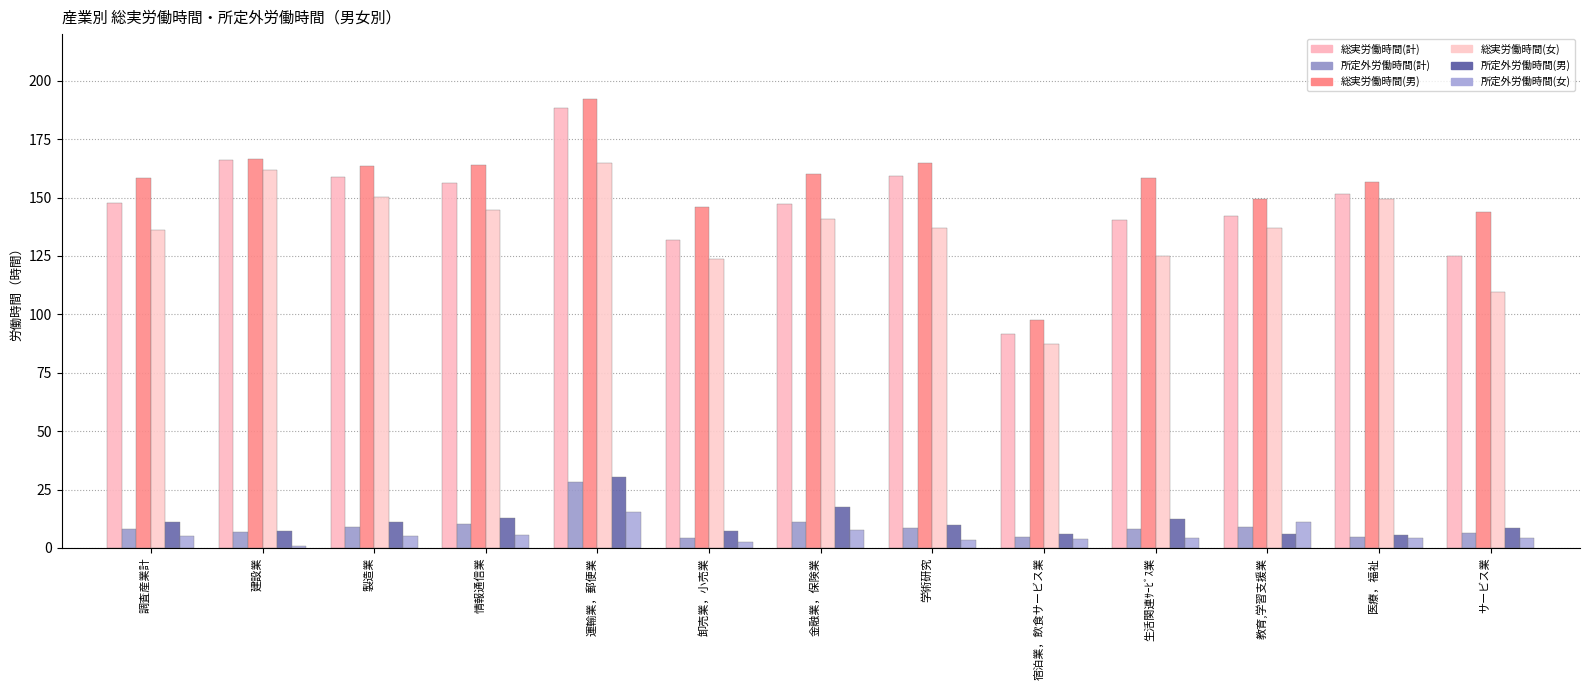

Reading left to right, list all the values displayed in this chart.

総実労働時間(計): 調査産業計=147.5	建設業=165.9	製造業=159.0	情報通信業=156.3	運輸業，郵便業=188.5	卸売業，小売業=131.8	金融業，保険業=147.3	学術研究=159.2	宿泊業，飲食サービス業=91.4	生活関連ｻｰﾋﾞｽ業=140.5	教育,学習支援業=142.1	医療，福祉=151.6	サービス業=125.0
所定外労働時間(計): 調査産業計=7.9	建設業=6.7	製造業=9.0	情報通信業=10.1	運輸業，郵便業=28.4	卸売業，小売業=4.3	金融業，保険業=10.9	学術研究=8.7	宿泊業，飲食サービス業=4.7	生活関連ｻｰﾋﾞｽ業=8.0	教育,学習支援業=9.1	医療，福祉=4.6	サービス業=6.2
総実労働時間(男): 調査産業計=158.6	建設業=166.4	製造業=163.5	情報通信業=164.0	運輸業，郵便業=192.1	卸売業，小売業=146.0	金融業，保険業=159.9	学術研究=164.9	宿泊業，飲食サービス業=97.4	生活関連ｻｰﾋﾞｽ業=158.3	教育,学習支援業=149.2	医療，福祉=156.5	サービス業=144.0
総実労働時間(女): 調査産業計=136.3	建設業=161.6	製造業=150.2	情報通信業=144.8	運輸業，郵便業=164.7	卸売業，小売業=123.5	金融業，保険業=140.9	学術研究=137.1	宿泊業，飲食サービス業=87.2	生活関連ｻｰﾋﾞｽ業=125.1	教育,学習支援業=137.1	医療，福祉=149.6	サービス業=109.6
所定外労働時間(男): 調査産業計=10.9	建設業=7.4	製造業=11.1	情報通信業=13.0	運輸業，郵便業=30.4	卸売業，小売業=7.1	金融業，保険業=17.5	学術研究=10.0	宿泊業，飲食サービス業=6.1	生活関連ｻｰﾋﾞｽ業=12.2	教育,学習支援業=5.9	医療，福祉=5.5	サービス業=8.6
所定外労働時間(女): 調査産業計=4.9	建設業=0.8	製造業=5.0	情報通信業=5.7	運輸業，郵便業=15.2	卸売業，小売業=2.7	金融業，保険業=7.5	学術研究=3.5	宿泊業，飲食サービス業=3.7	生活関連ｻｰﾋﾞｽ業=4.4	教育,学習支援業=11.2	医療，福祉=4.3	サービス業=4.3